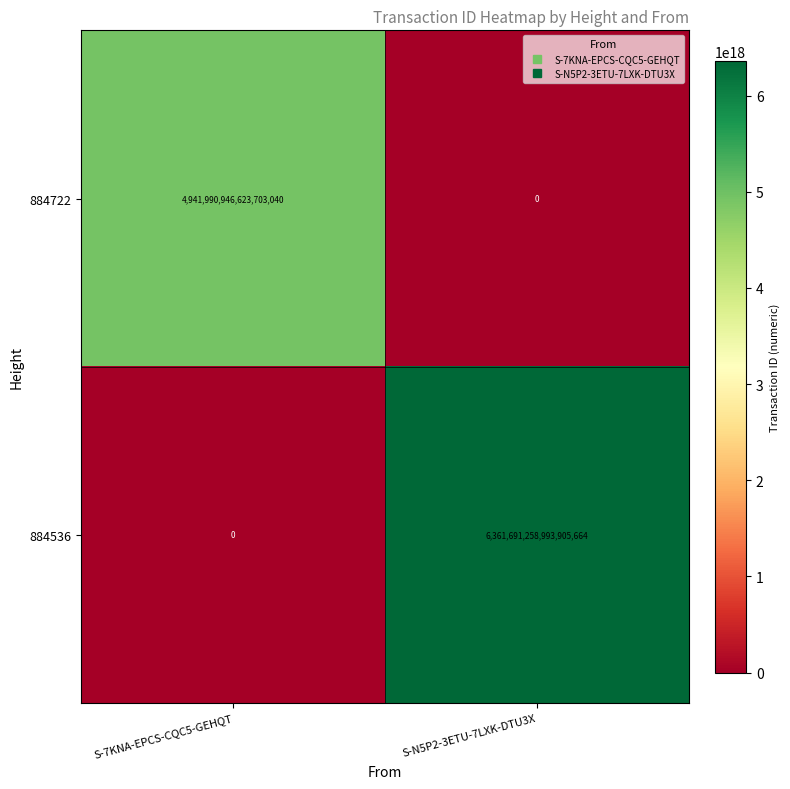

How many data points in 884722 are less than 4941990946623703040?

1